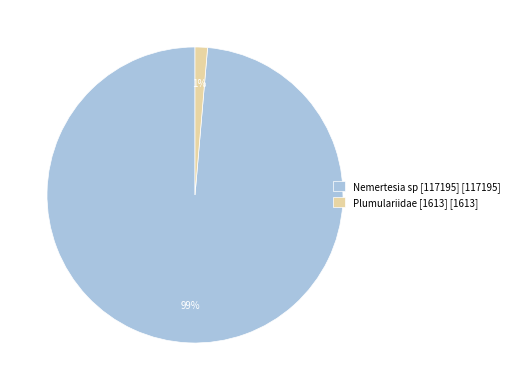

Does any single category account for the majority?

Yes